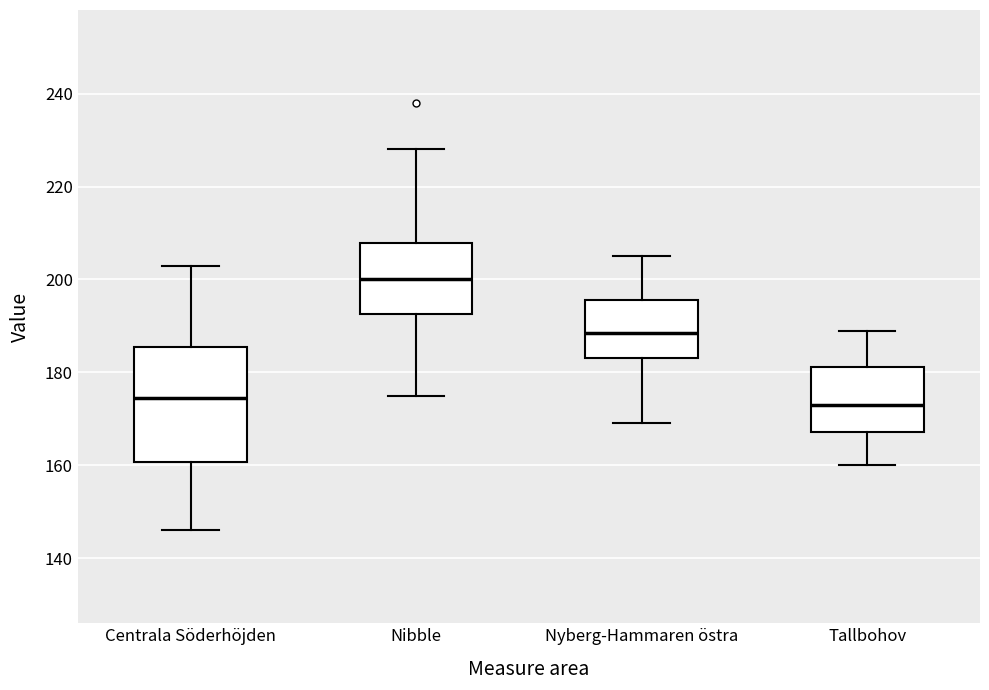

Reading left to right, transcribe this box plot: for each box, give where its median line is, the range the box spans, and where its two whiskers end, as read against the y-axis. The values are not printed on the chart, so give them approximately, as read against the axis.

Centrala Söderhöjden: median 174, box 160 to 186, whiskers 146 to 204
Nibble: median 200, box 192 to 208, whiskers 176 to 228
Nyberg-Hammaren östra: median 188, box 184 to 196, whiskers 170 to 206
Tallbohov: median 174, box 168 to 182, whiskers 160 to 190